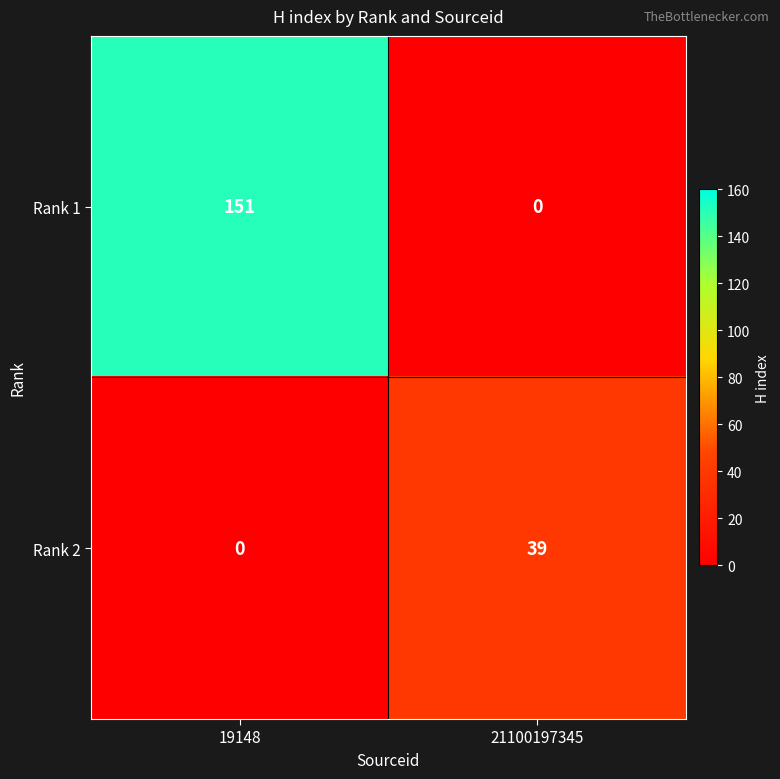

What is the sum of the Rank 1 values at 21100197345 and 19148?

151